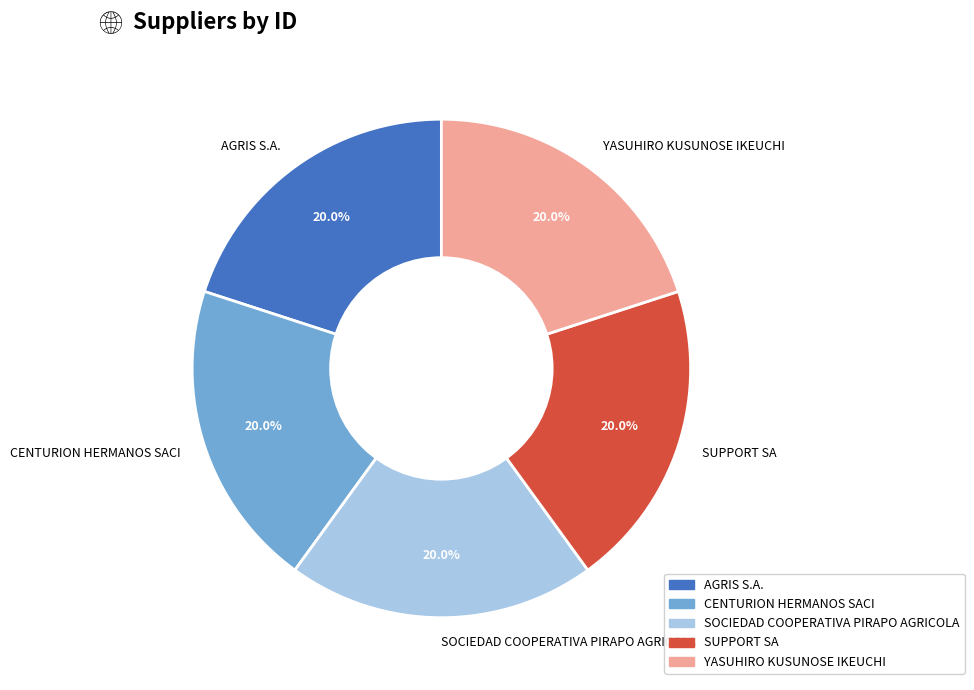

How many slices are in this pie chart?

5